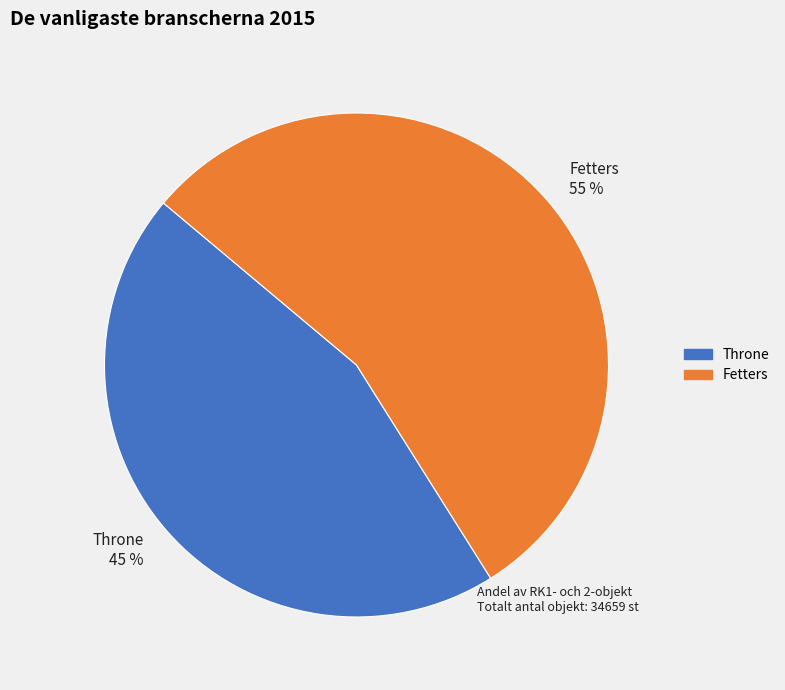

Is Fetters the majority of the pie?

Yes